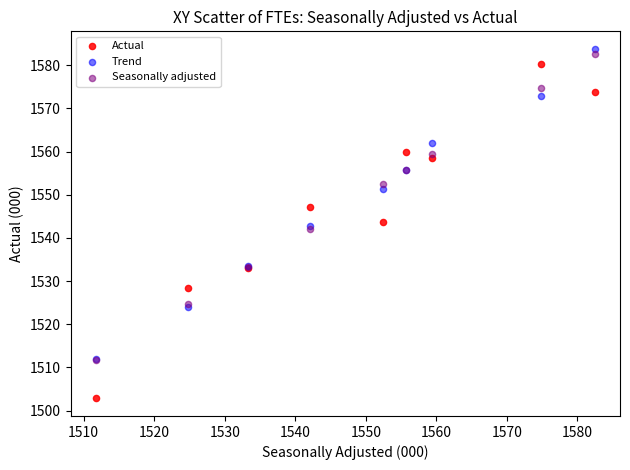

Which series has the largest Y range (max minus min)?

Actual